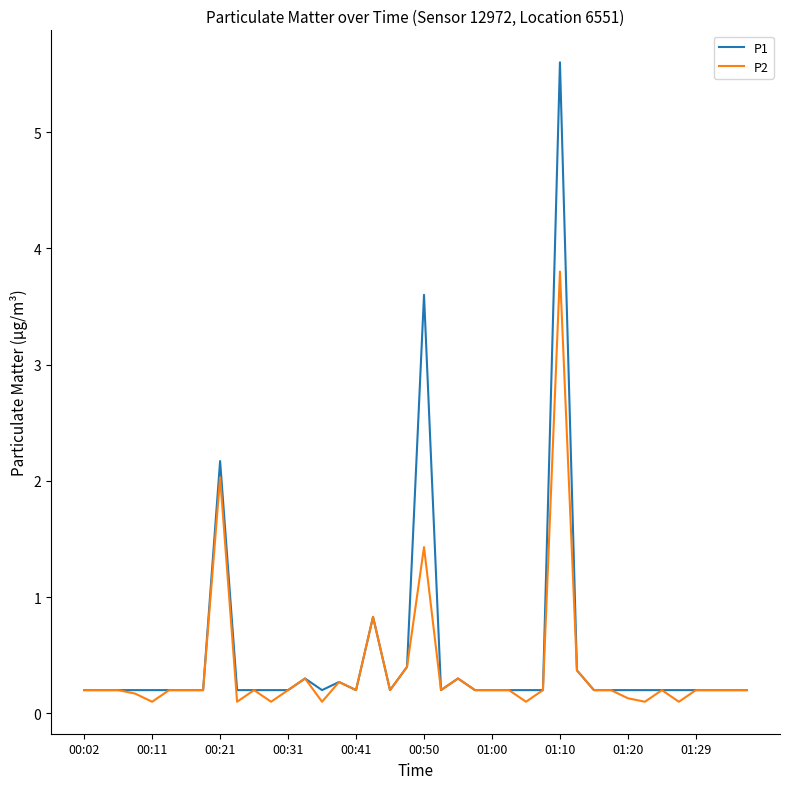

What is the maximum value shown in the chart?

5.6